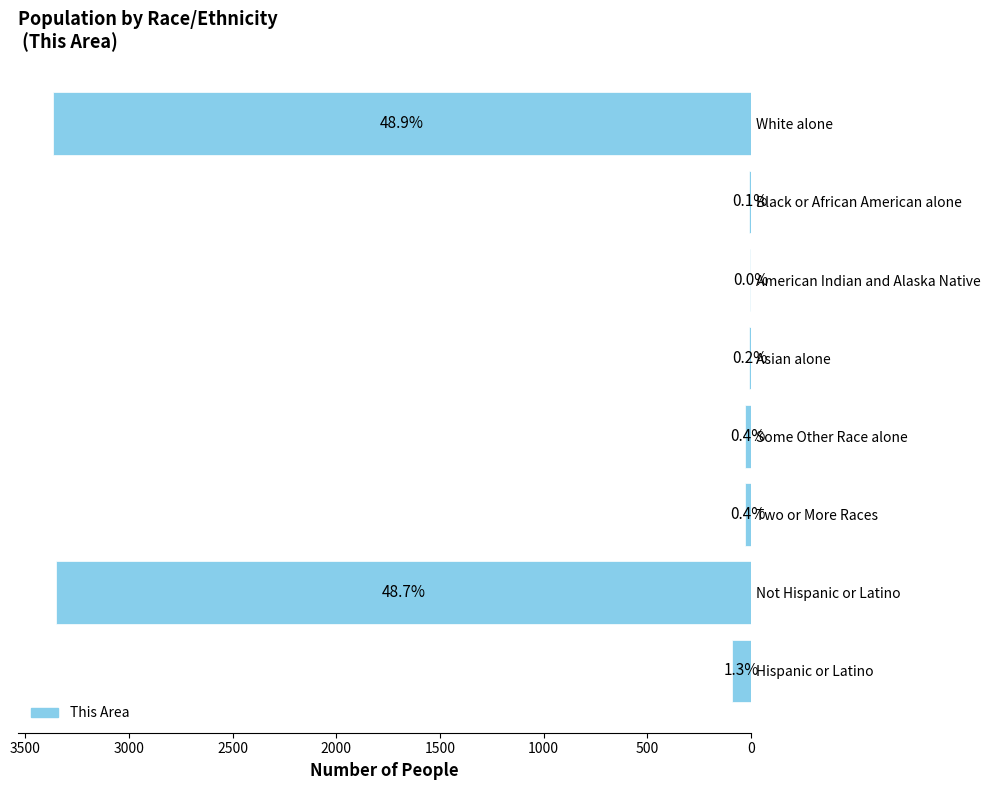

What is the greatest value displayed?

3367